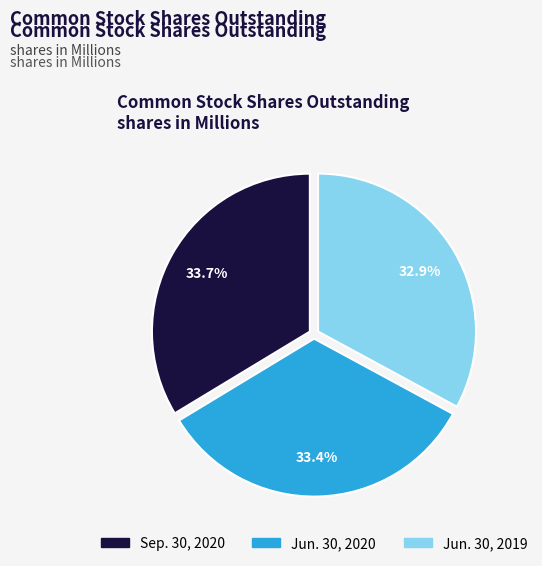

To the nearest percent, what percentage of the pie is Jun. 30, 2019?

33%